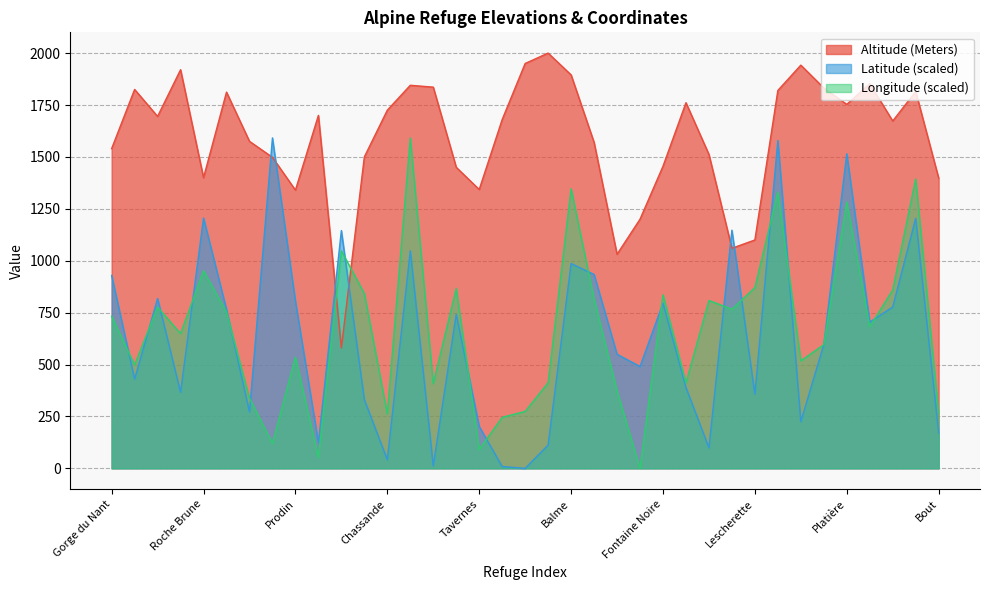

Where do Latitude and Longitude first cross each other?

Gorge du Nant and Claran